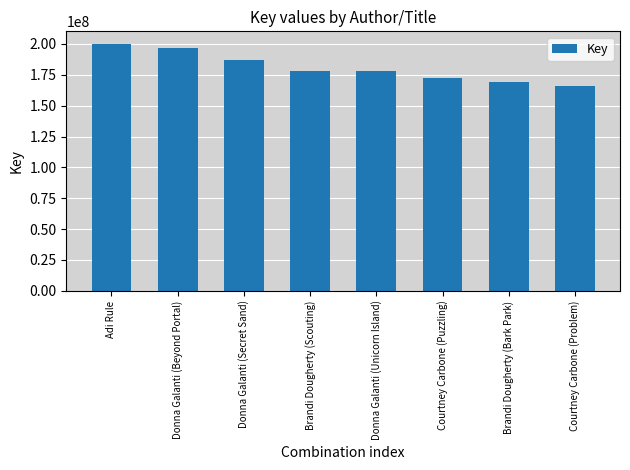

What value does the data have at Brandi Dougherty (Bark Park), to the nearest 10?

169576920